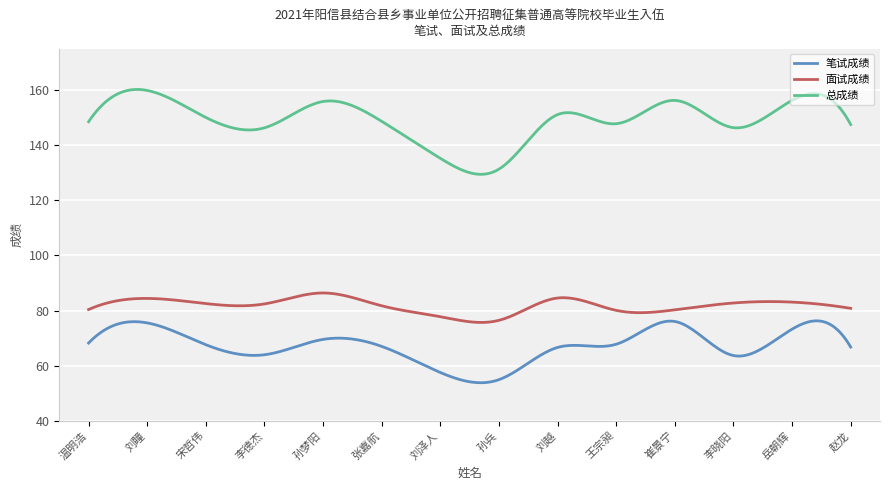

Is this an area chart (filled region under the line)?

No